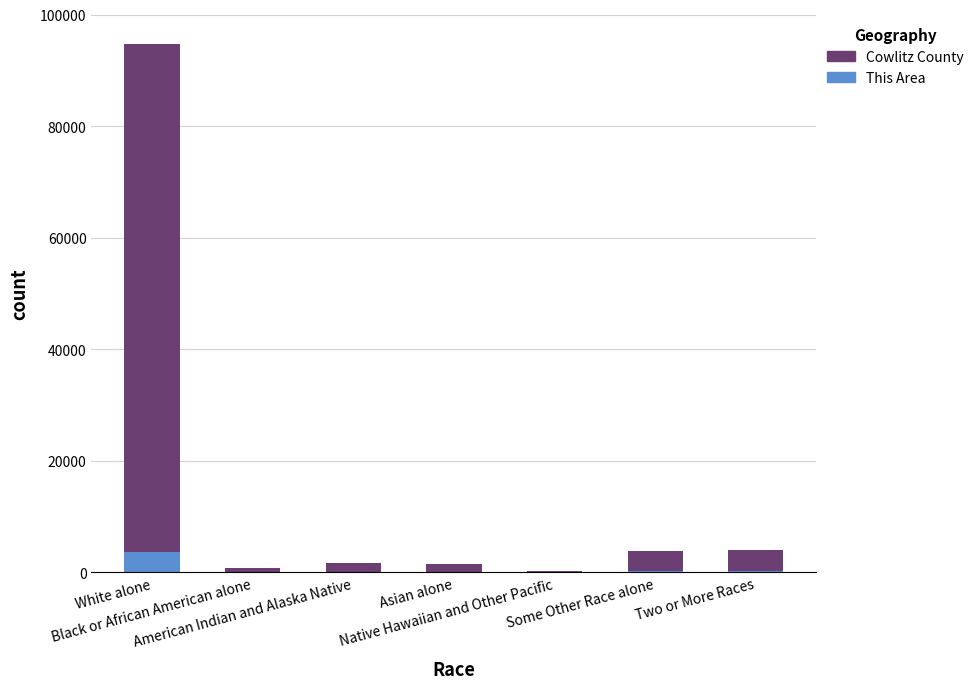

What is the highest value of the This Area series?

3599